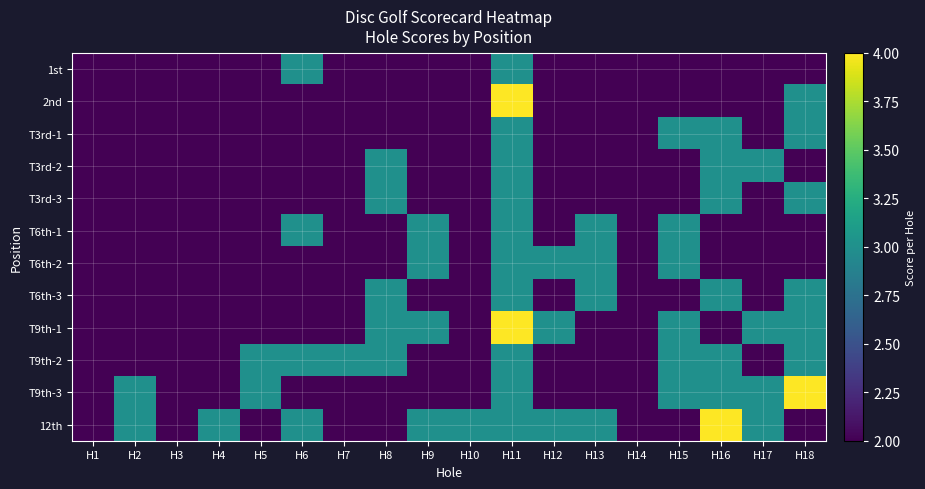

At how many categories does at least one series exceed 3?

3